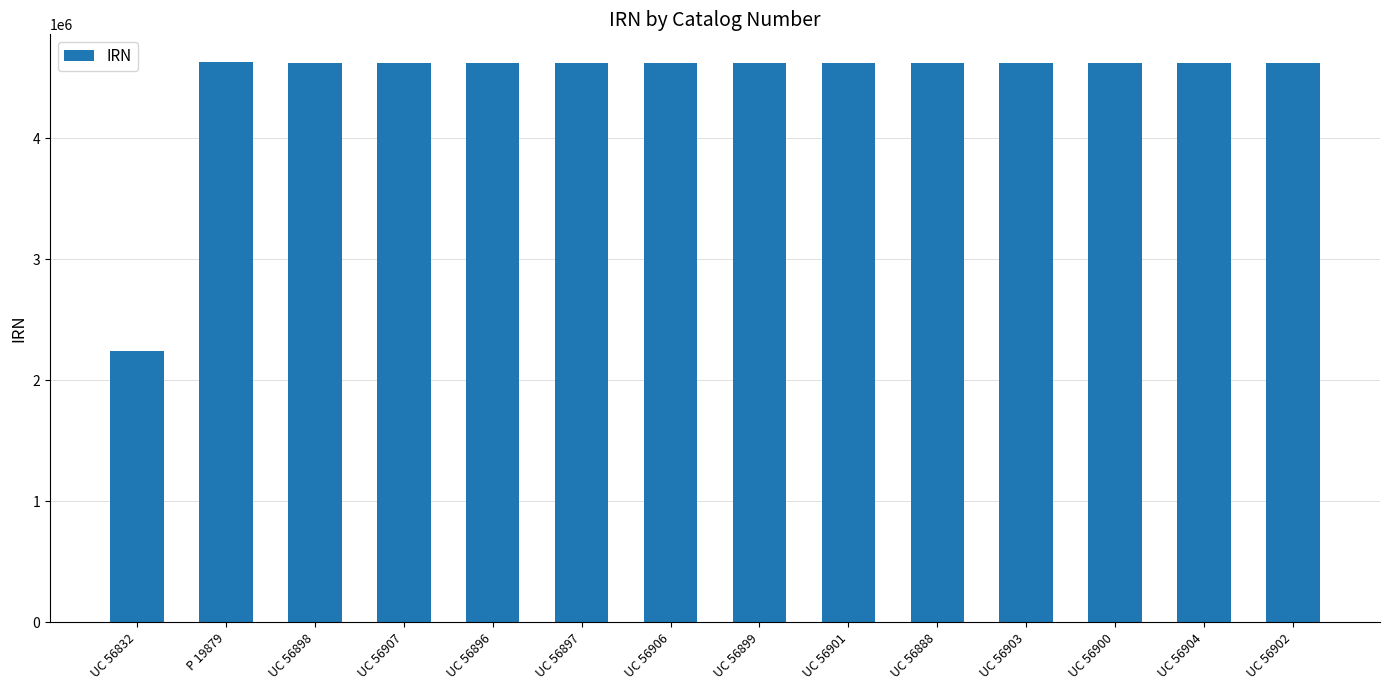

Does the chart contain stacked bars?

No